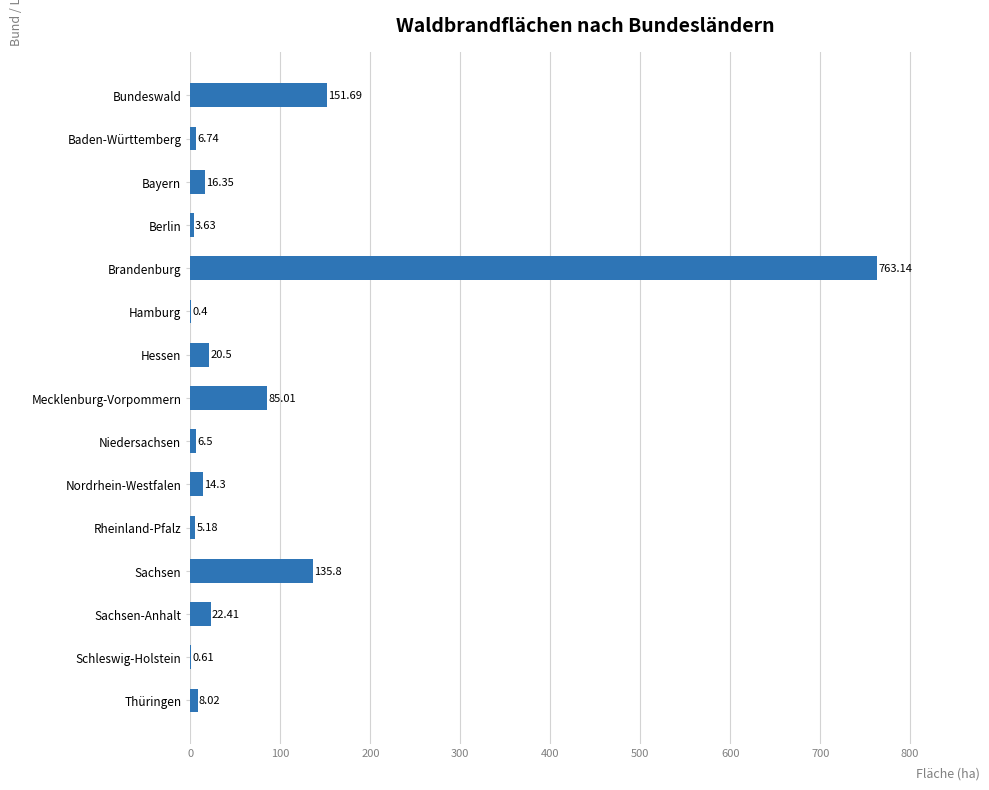

What is the sum of all values?

1240.3